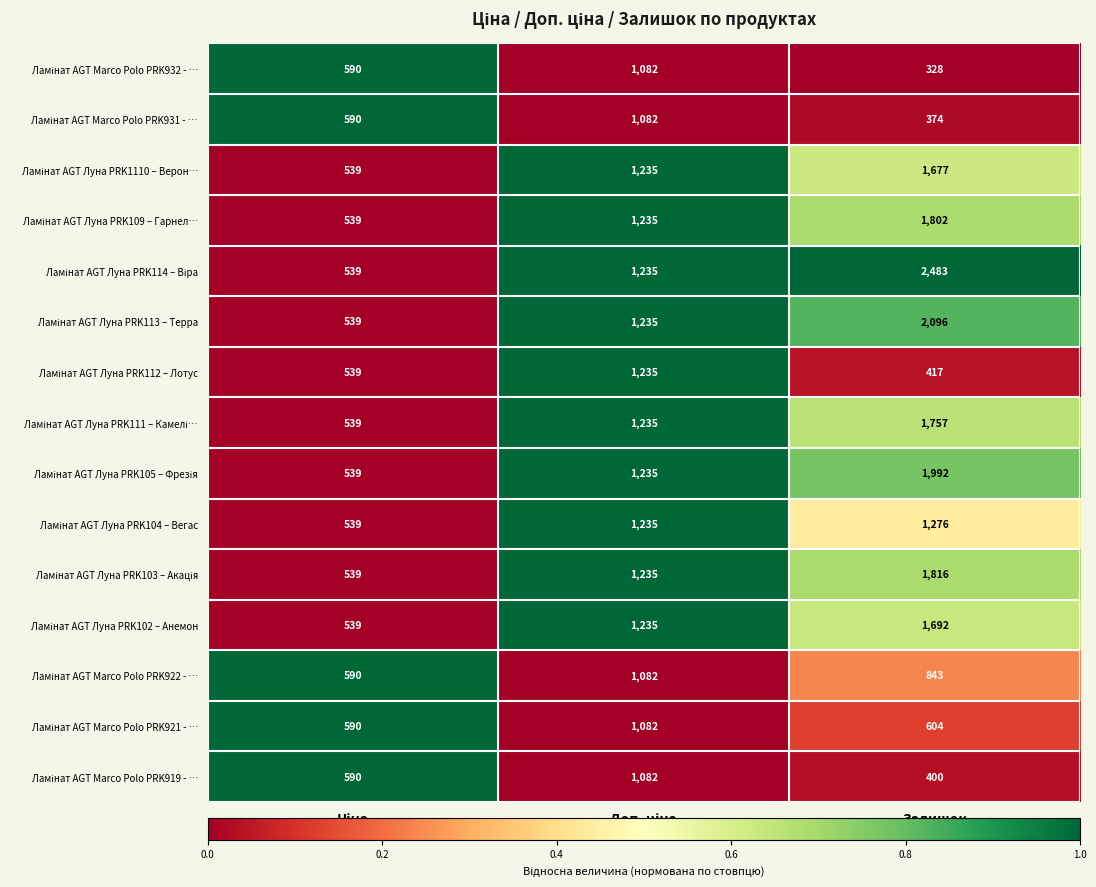

What is the total value across all series at Залишок?

19557